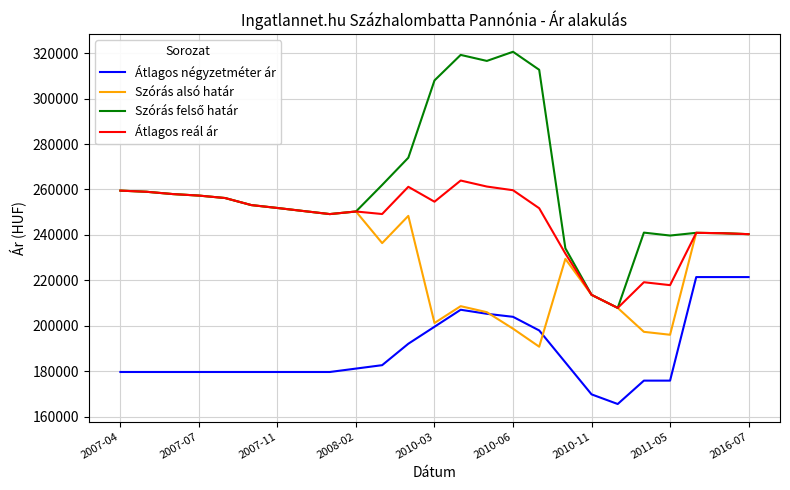

What is the average value of the Átlagos négyzetméter ár series?

188852